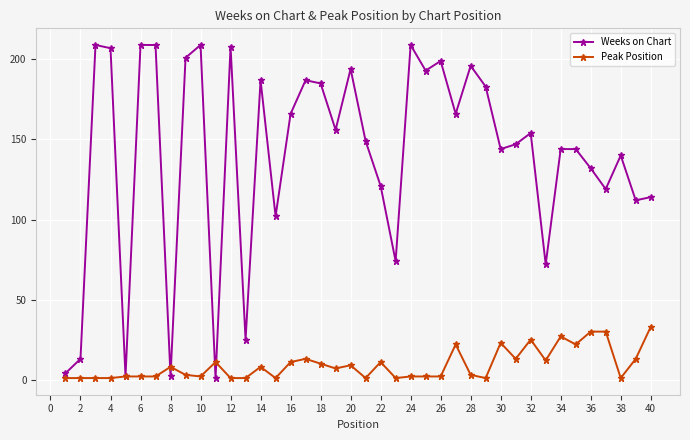

Rank the series by their average value, from lowest to highest.

Peak Position, Weeks on Chart